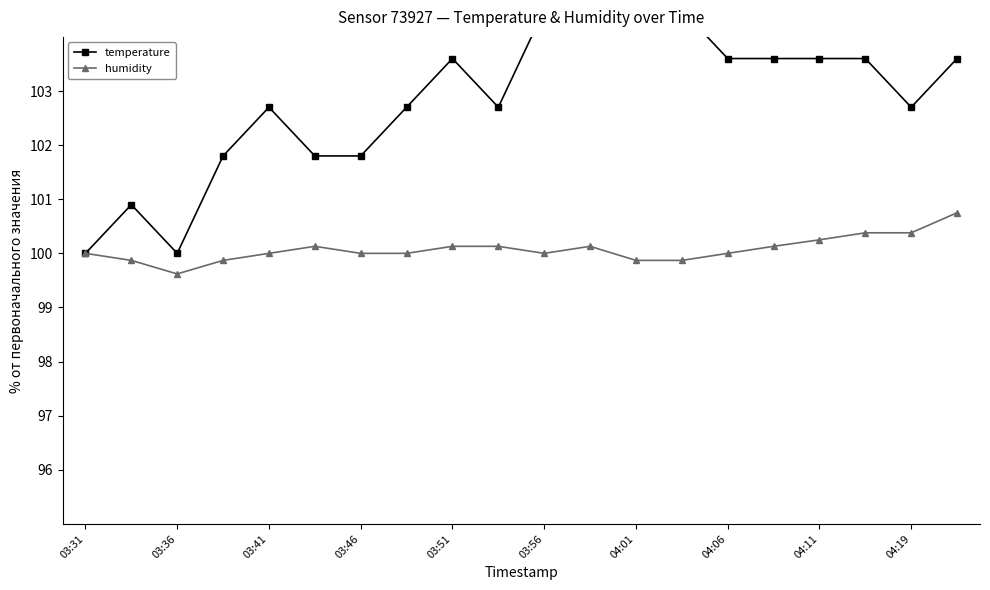

True or false: humidity and temperature cross at least once.

False